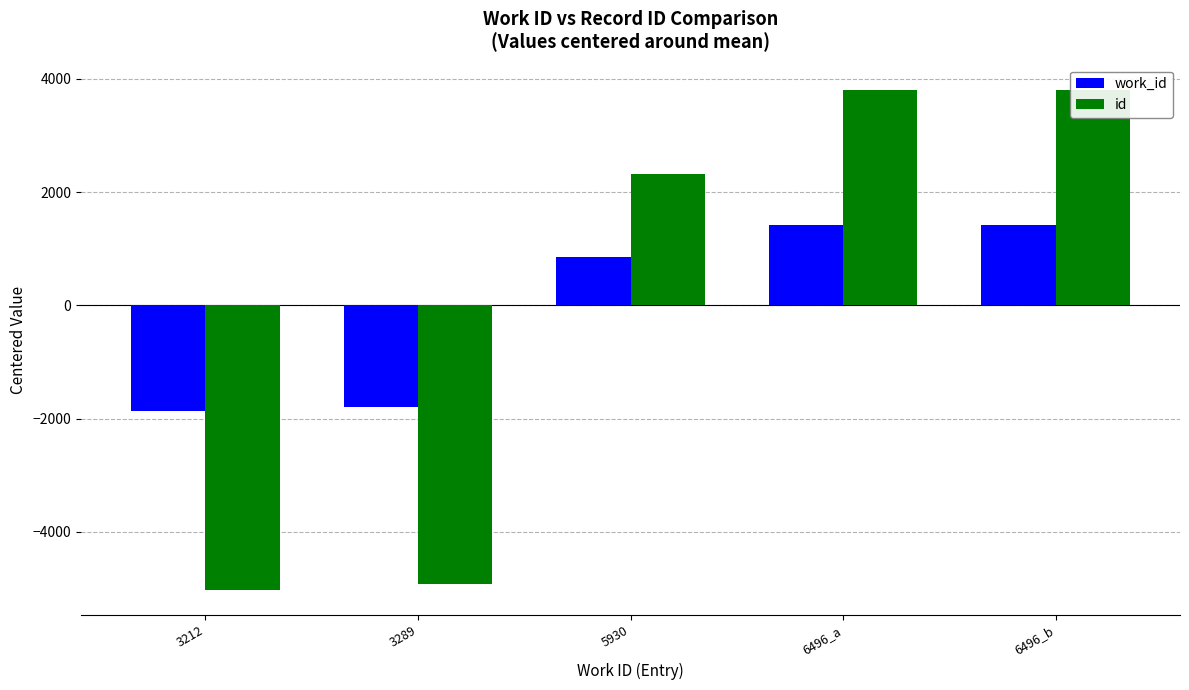

The value of id at 6496_a is 6011.8. True or false?

False